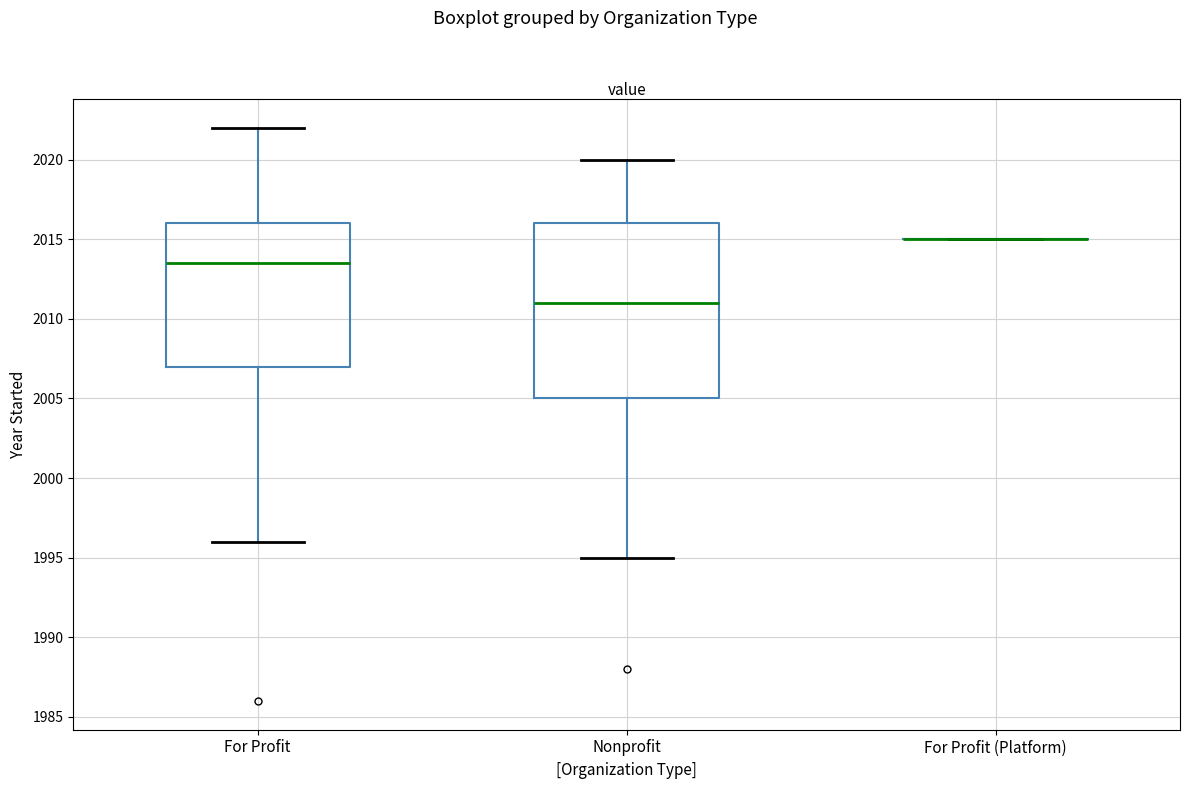

Reading left to right, transcribe this box plot: for each box, give where its median line is, the range the box spans, and where its two whiskers end, as read against the y-axis. The values are not printed on the chart, so give them approximately, as read against the axis.

For Profit: median 2013.5, box 2007.0 to 2016.0, whiskers 1996.0 to 2022.0
Nonprofit: median 2011.0, box 2005.0 to 2016.0, whiskers 1995.0 to 2020.0
For Profit (Platform): box collapsed to a line at 2015.0, whiskers 2015.0 to 2015.0